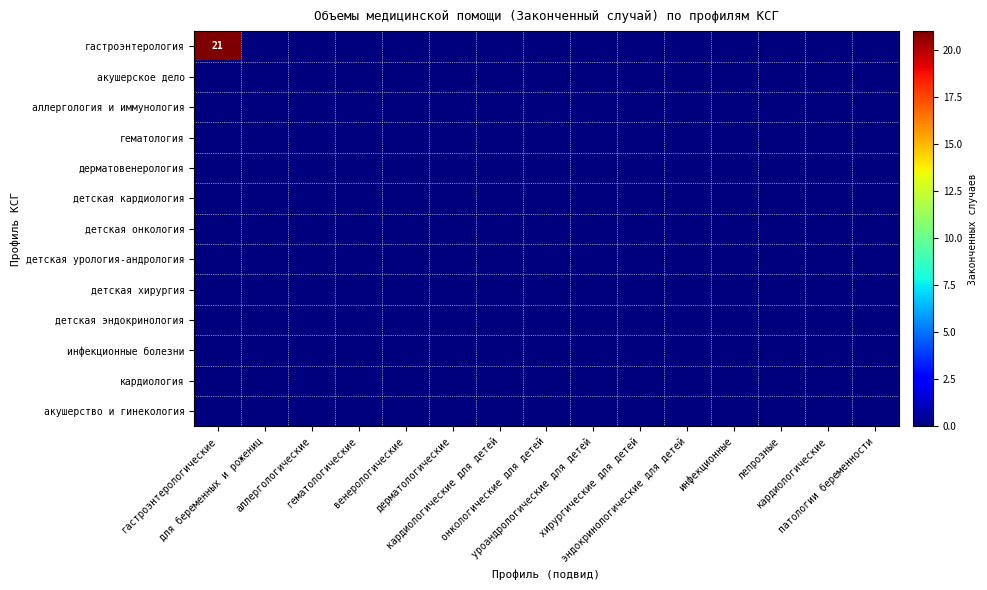

The value of акушерское дело at онкологические для детей is 0. True or false?

True